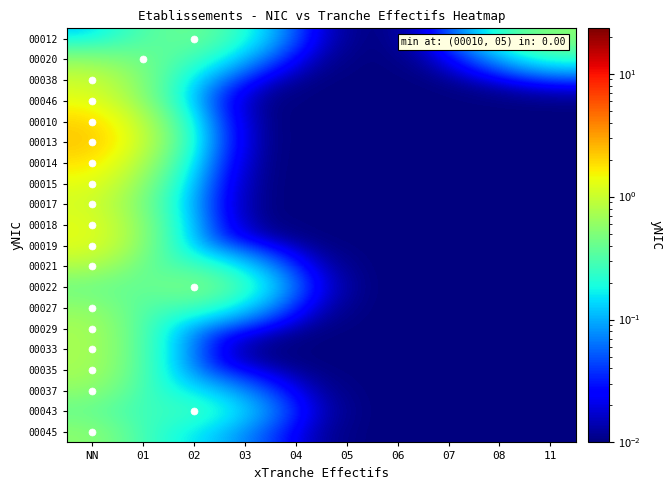

Reading right to left, extract all data points from this chart.

00012: 11=0.5	08=0.2	07=0.0	06=0.0	05=0.0	04=0.0	03=0.2	02=0.4	01=0.3	NN=0.1
00020: 11=0.2	08=0.1	07=0.0	06=0.0	05=0.0	04=0.0	03=0.1	02=0.3	01=0.4	NN=0.5
00038: 11=0.0	08=0.0	07=0.0	06=0.0	05=0.0	04=0.0	03=0.0	02=0.1	01=0.5	NN=1.0
00046: 11=0.0	08=0.0	07=0.0	06=0.0	05=0.0	04=0.0	03=0.0	02=0.1	01=0.5	NN=1.3
00010: 11=0.0	08=0.0	07=0.0	06=0.0	05=0.0	04=0.0	03=0.0	02=0.1	01=0.7	NN=2.0
00013: 11=0.0	08=0.0	07=0.0	06=0.0	05=0.0	04=0.0	03=0.0	02=0.1	01=0.8	NN=2.3
00014: 11=0.0	08=0.0	07=0.0	06=0.0	05=0.0	04=0.0	03=0.0	02=0.1	01=0.6	NN=1.8
00015: 11=0.0	08=0.0	07=0.0	06=0.0	05=0.0	04=0.0	03=0.0	02=0.1	01=0.5	NN=1.3
00017: 11=0.0	08=0.0	07=0.0	06=0.0	05=0.0	04=0.0	03=0.0	02=0.0	01=0.4	NN=1.1
00018: 11=0.0	08=0.0	07=0.0	06=0.0	05=0.0	04=0.0	03=0.0	02=0.0	01=0.4	NN=1.3
00019: 11=0.0	08=0.0	07=0.0	06=0.0	05=0.0	04=0.0	03=0.0	02=0.1	01=0.4	NN=1.3
00021: 11=0.0	08=0.0	07=0.0	06=0.0	05=0.0	04=0.0	03=0.1	02=0.3	01=0.4	NN=0.8
00022: 11=0.0	08=0.0	07=0.0	06=0.0	05=0.0	04=0.0	03=0.2	02=0.5	01=0.4	NN=0.4
00027: 11=0.0	08=0.0	07=0.0	06=0.0	05=0.0	04=0.0	03=0.1	02=0.3	01=0.3	NN=0.6
00029: 11=0.0	08=0.0	07=0.0	06=0.0	05=0.0	04=0.0	03=0.0	02=0.1	01=0.3	NN=0.7
00033: 11=0.0	08=0.0	07=0.0	06=0.0	05=0.0	04=0.0	03=0.0	02=0.0	01=0.3	NN=0.7
00035: 11=0.0	08=0.0	07=0.0	06=0.0	05=0.0	04=0.0	03=0.0	02=0.0	01=0.3	NN=0.7
00037: 11=0.0	08=0.0	07=0.0	06=0.0	05=0.0	04=0.0	03=0.1	02=0.1	01=0.3	NN=0.6
00043: 11=0.0	08=0.0	07=0.0	06=0.0	05=0.0	04=0.0	03=0.1	02=0.3	01=0.2	NN=0.4
00045: 11=0.0	08=0.0	07=0.0	06=0.0	05=0.0	04=0.0	03=0.1	02=0.2	01=0.3	NN=0.6